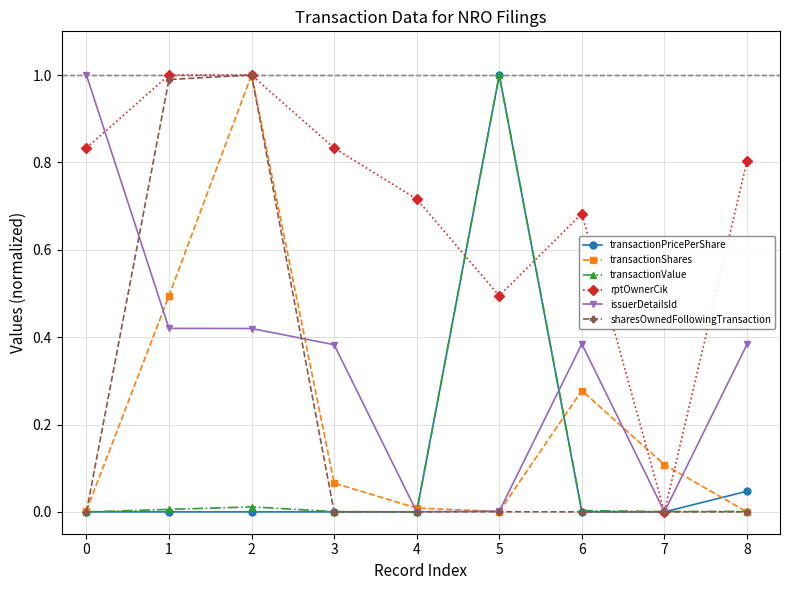

Is the value of transactionPricePerShare at 6 greater than the value of rptOwnerCik at 1?

No